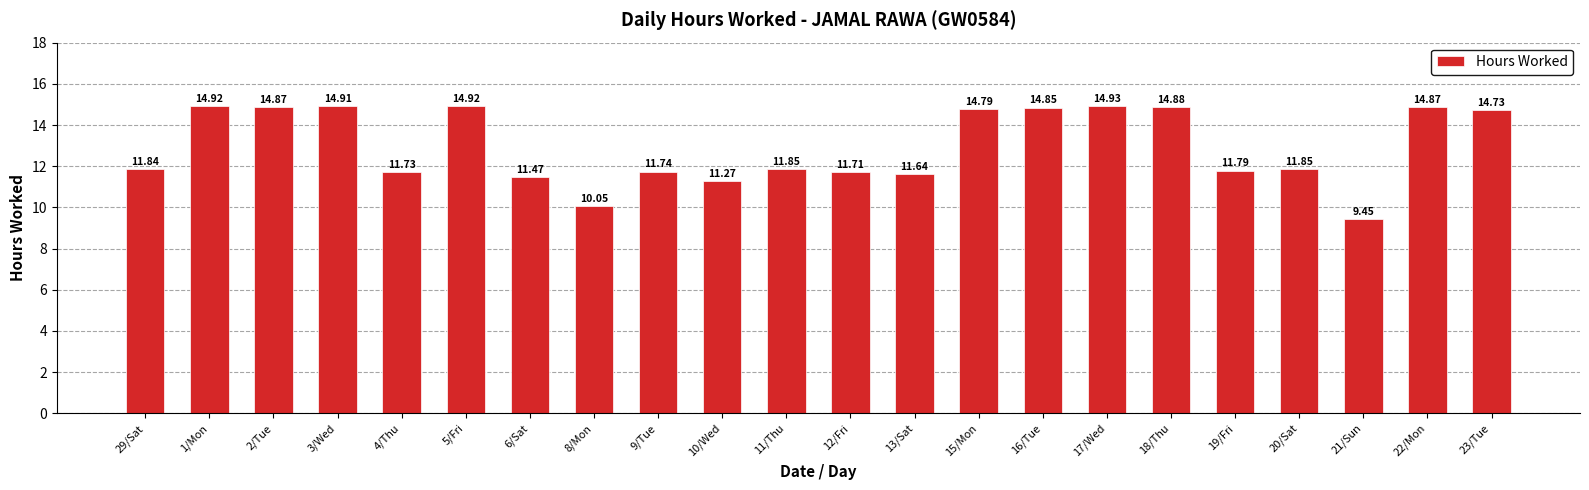

What is the value of the 2nd bar from the left?

14.9